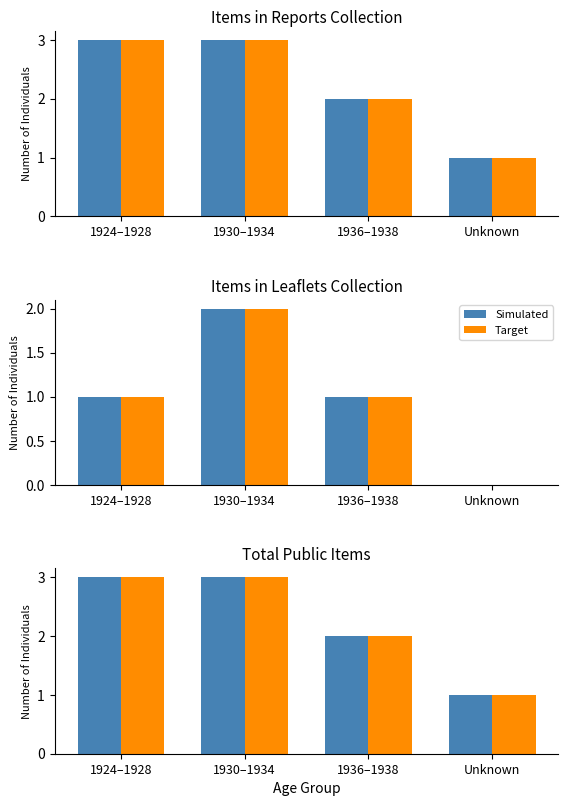

Which has a higher value, Unknown or 1924–1928?

1924–1928